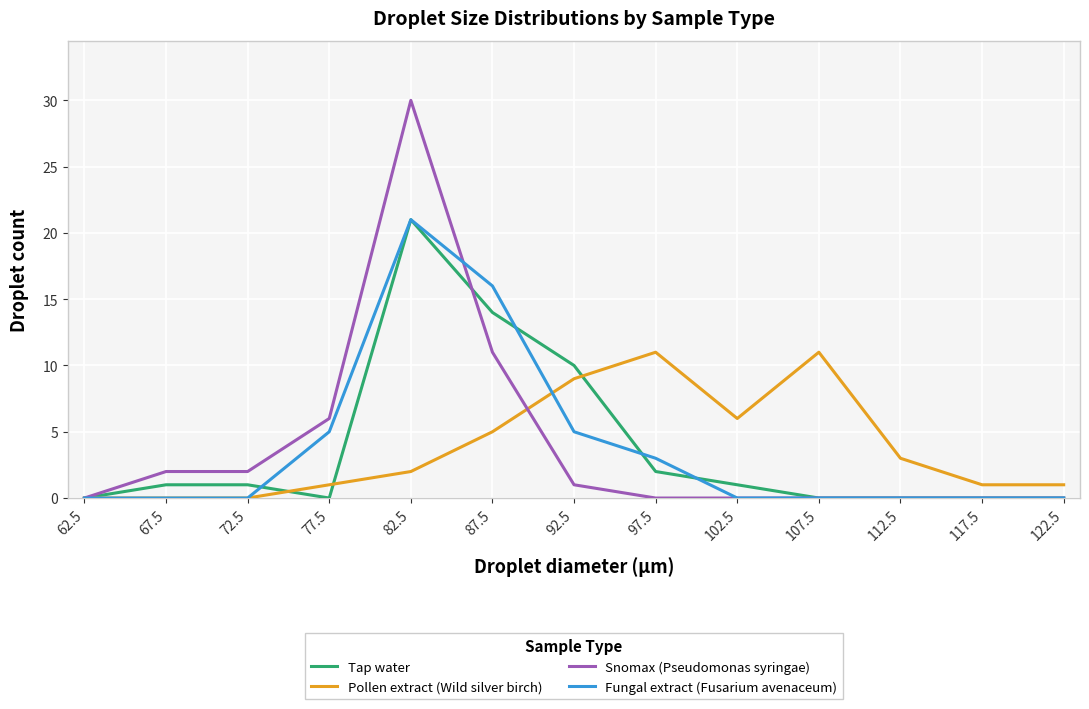

True or false: Pollen extract (Wild silver birch) has a value of 1 at 122.5.

True